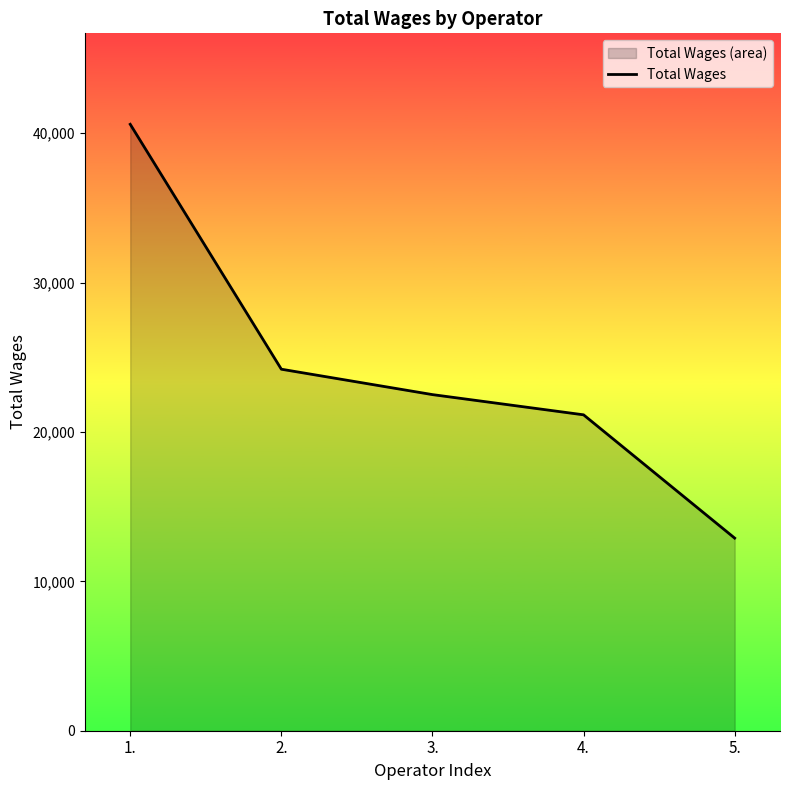

What is the average value?

24267